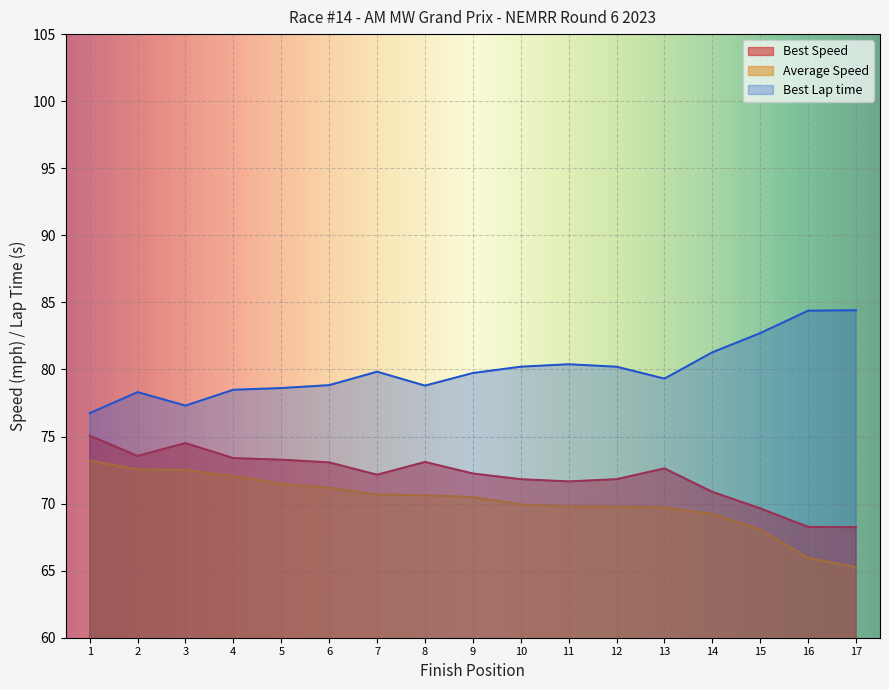

What is the value of the Best Lap time point at the 8th from the left?

78.8